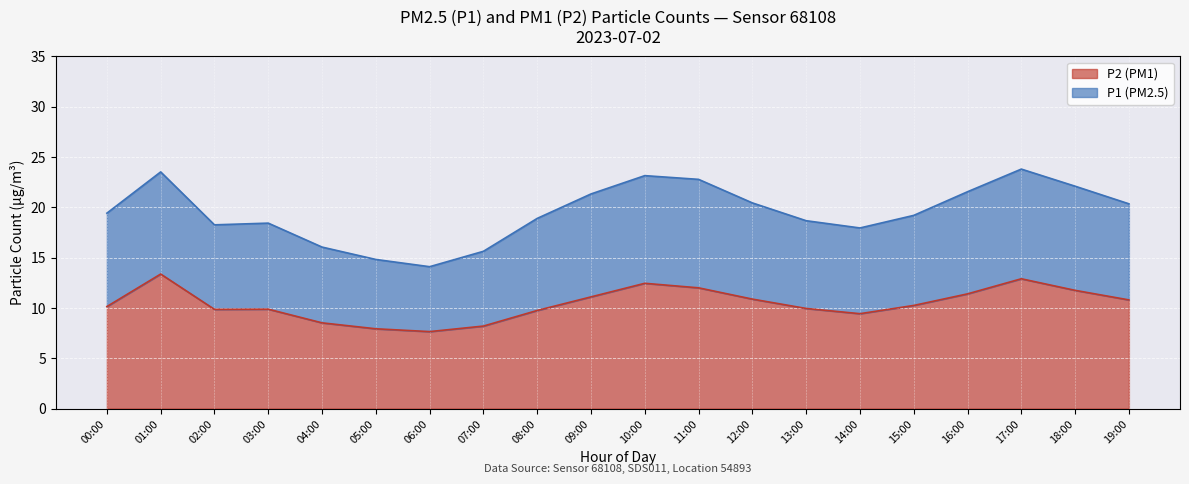

Which series has the widest spread of values?

P1